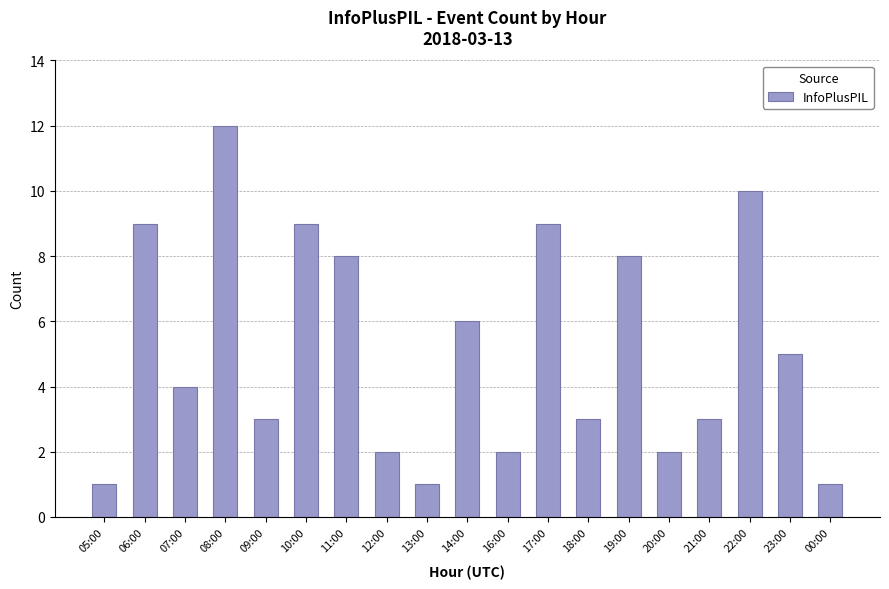

What is the change in value from 13:00 to 16:00?

+1